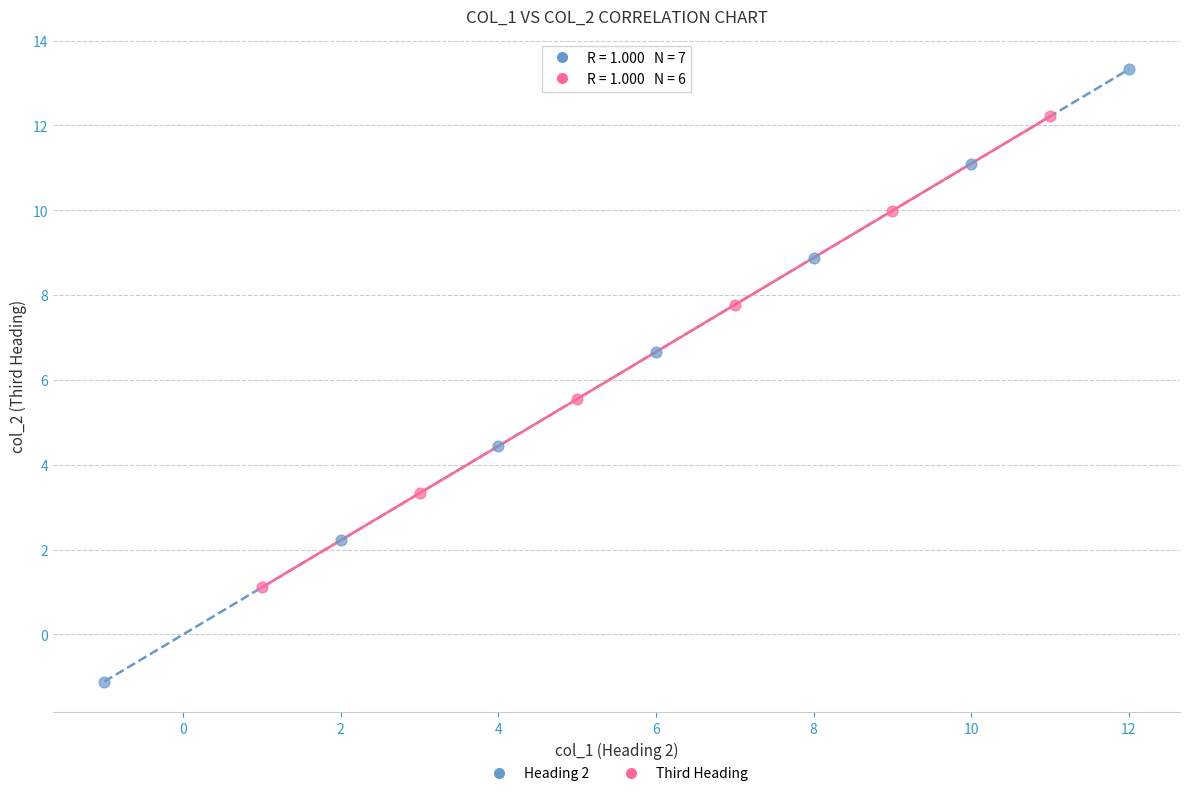

Which series reaches the maximum Y coordinate?

Heading 2